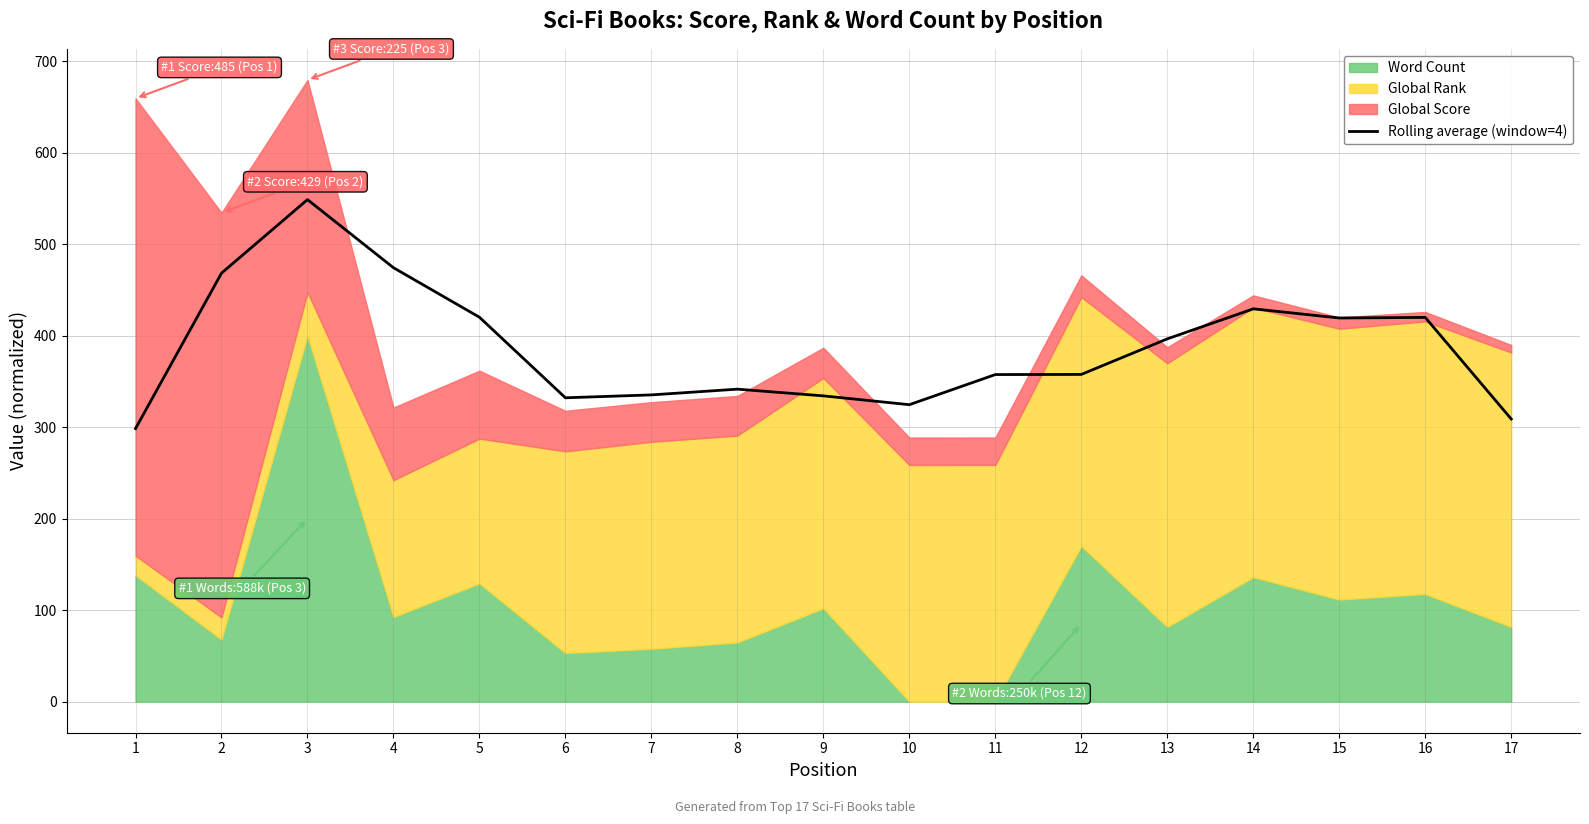

Approximately how many times larger is the value at 16 compared to 2?

0.9